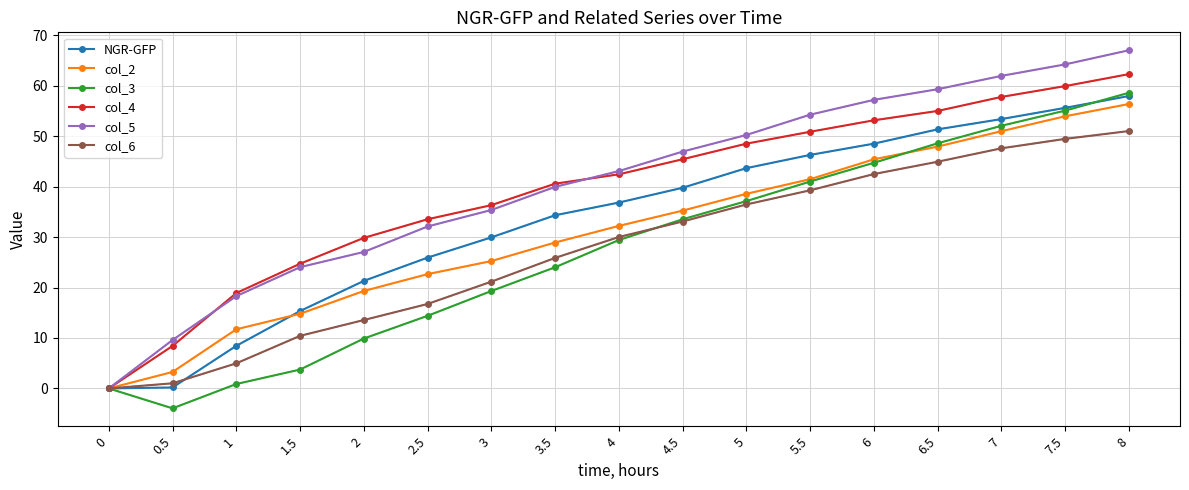

Which category has the highest value in the col_2 series?

8